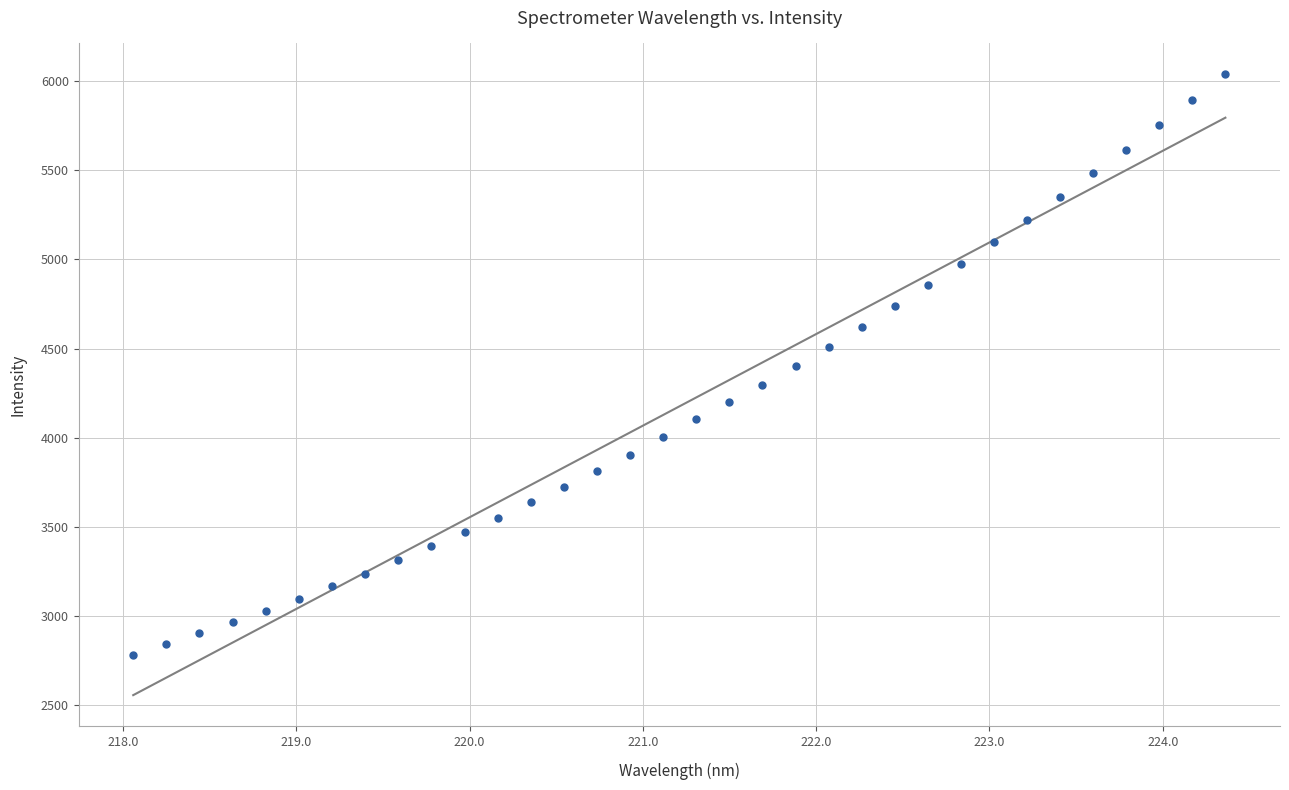

What is the range of Y values (max minus min)?

3254.7